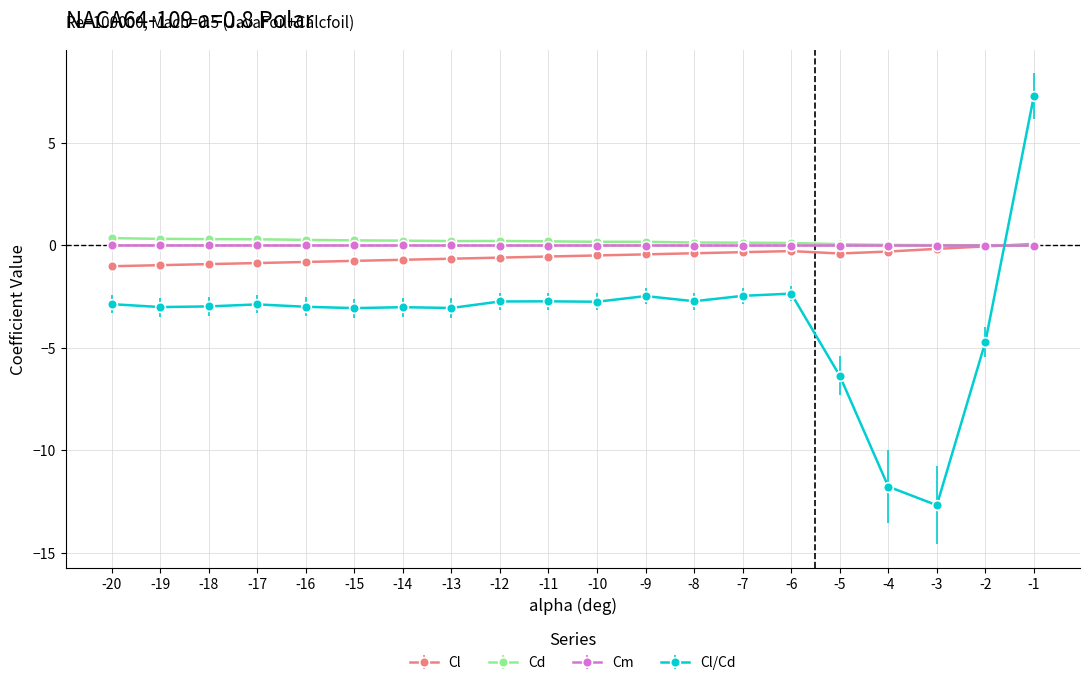

What is the sum of the Cd values at -17 and -18?

0.6